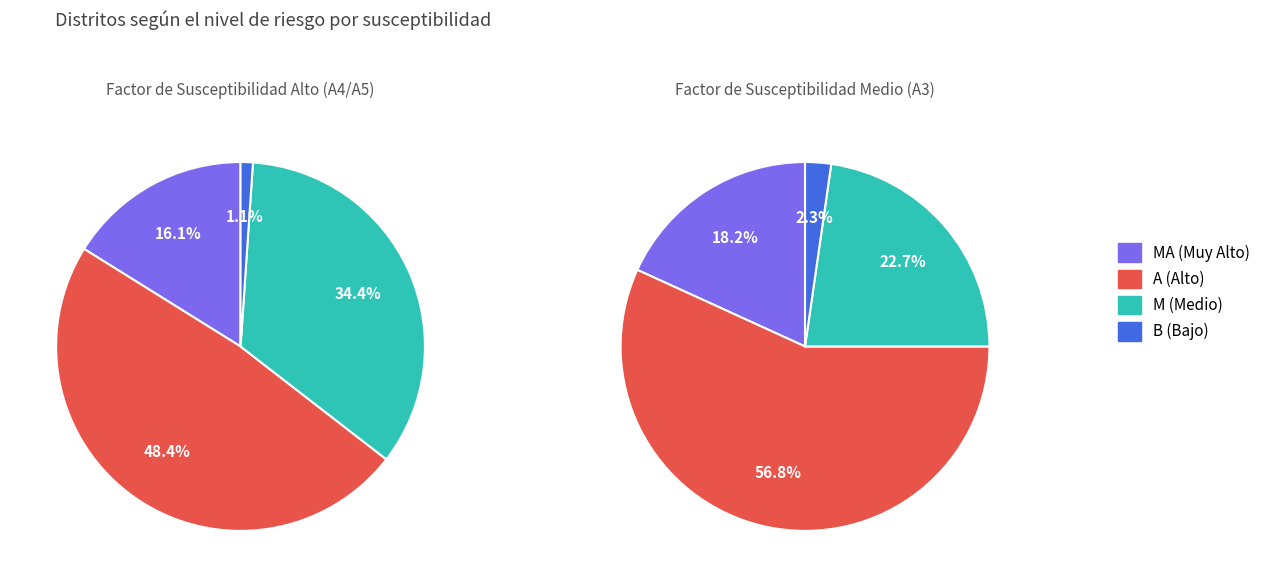

To the nearest percent, what portion does A represent?

48%